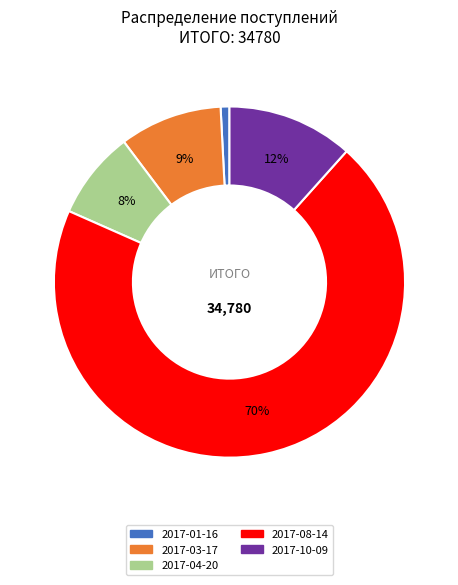

To the nearest percent, what percentage of the pie is 2017-04-20?

8%